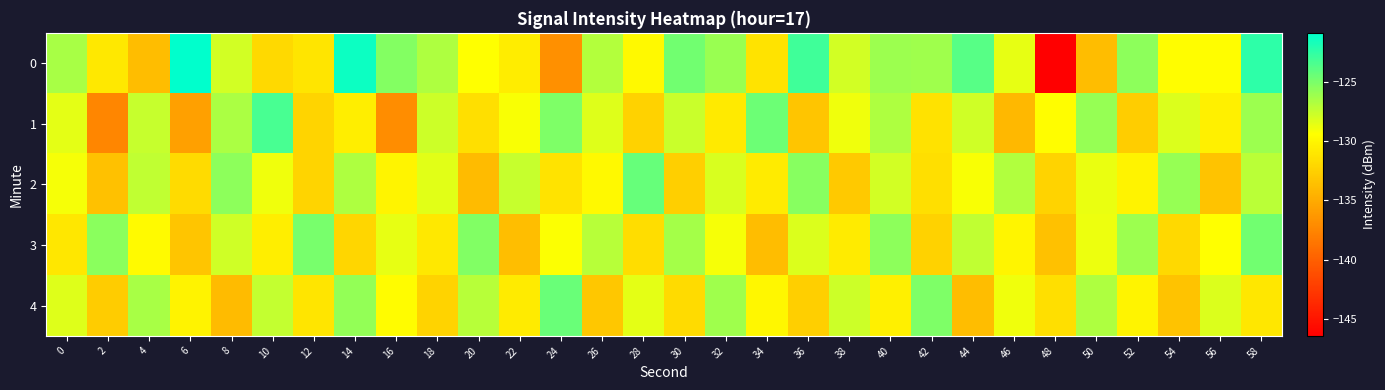

Reading right to left, what are all the values shown in this chart?

0: 58=-122.4	56=-129.6	54=-129.5	52=-125.7	50=-133.8	48=-146.3	46=-128.6	44=-123.9	42=-126.2	40=-126.1	38=-127.9	36=-123.1	34=-131.2	32=-126.1	30=-124.8	28=-129.8	26=-126.9	24=-136.7	22=-130.7	20=-129.4	18=-126.7	16=-125.3	14=-121.4	12=-131.1	10=-131.9	8=-128.0	6=-120.9	4=-133.8	2=-130.9	0=-126.5
1: 58=-126.1	56=-130.4	54=-128.2	52=-132.7	50=-125.9	48=-129.5	46=-134.1	44=-127.8	42=-131.3	40=-126.7	38=-128.9	36=-133.2	34=-124.5	32=-130.8	30=-127.6	28=-132.4	26=-128.3	24=-125.1	22=-129.2	20=-131.5	18=-127.8	16=-136.9	14=-130.5	12=-132.2	10=-123.4	8=-126.6	6=-135.7	4=-127.5	2=-137.3	0=-128.5
2: 58=-127.1	56=-133.4	54=-125.9	52=-130.2	50=-128.7	48=-132.3	46=-126.8	44=-129.2	42=-131.5	40=-127.9	38=-133.0	36=-125.4	34=-130.7	32=-128.1	30=-132.6	28=-124.3	26=-129.8	24=-131.2	22=-127.5	20=-133.9	18=-128.4	16=-130.1	14=-126.7	12=-132.2	10=-128.9	8=-125.6	6=-131.8	4=-127.3	2=-133.5	0=-129.1
3: 58=-124.7	56=-129.4	54=-131.9	52=-126.1	50=-128.8	48=-133.5	46=-130.0	44=-127.3	42=-132.4	40=-125.6	38=-130.7	36=-128.2	34=-133.8	32=-129.1	30=-126.4	28=-131.6	26=-127.0	24=-129.3	22=-133.7	20=-125.2	18=-130.9	16=-128.6	14=-132.1	12=-124.9	10=-130.5	8=-127.8	6=-133.2	4=-129.7	2=-125.5	0=-131.0
4: 58=-131.0	56=-128.2	54=-133.4	52=-130.1	50=-126.7	48=-131.5	46=-128.9	44=-133.8	42=-125.1	40=-130.4	38=-127.7	36=-132.6	34=-129.9	32=-126.2	30=-131.8	28=-128.5	26=-133.1	24=-124.4	22=-130.7	20=-127.0	18=-132.3	16=-129.6	14=-125.8	12=-131.1	10=-127.4	8=-133.9	6=-130.2	4=-126.5	2=-132.8	0=-128.3